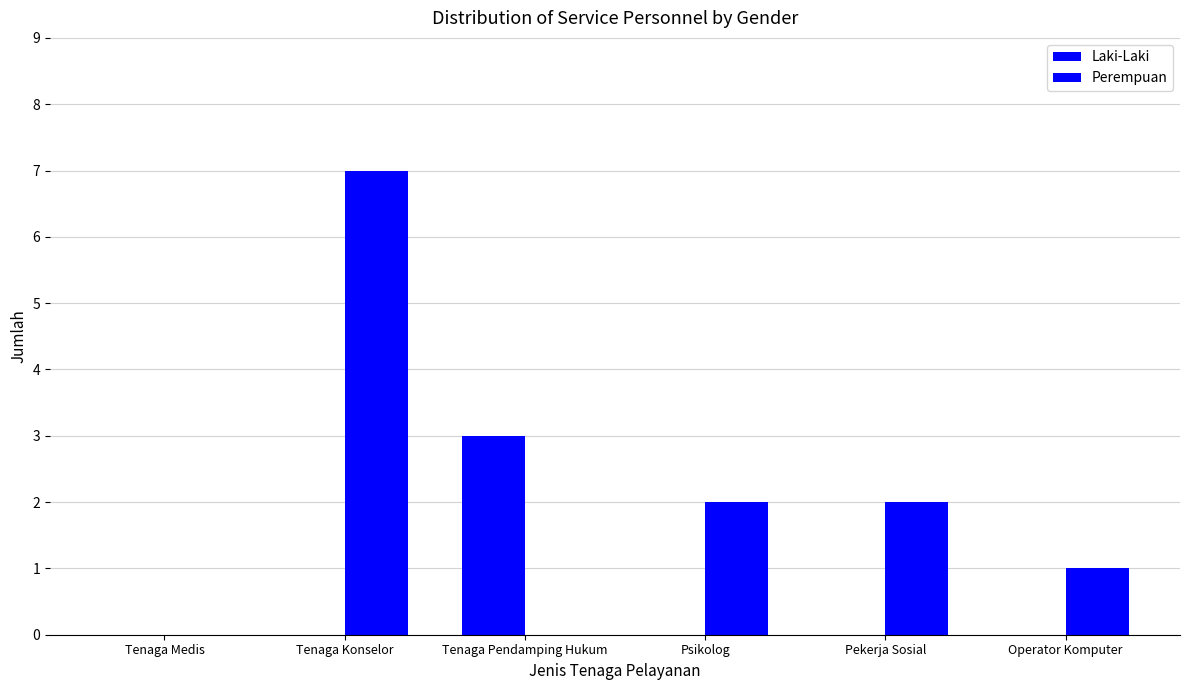

What position from the right is Tenaga Konselor?

5